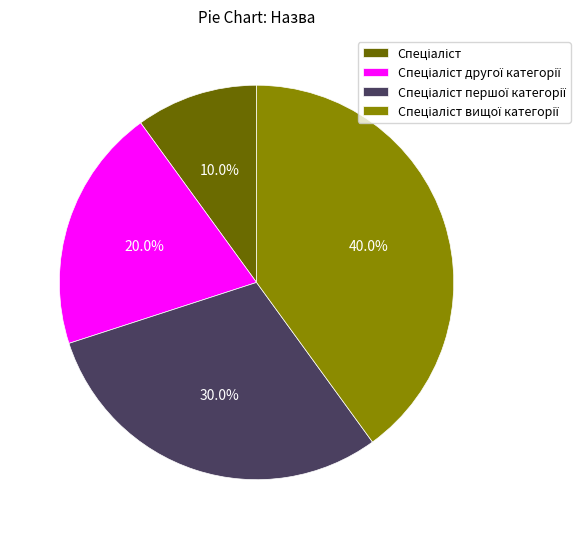

To the nearest percent, what is the average slice percentage?

25%